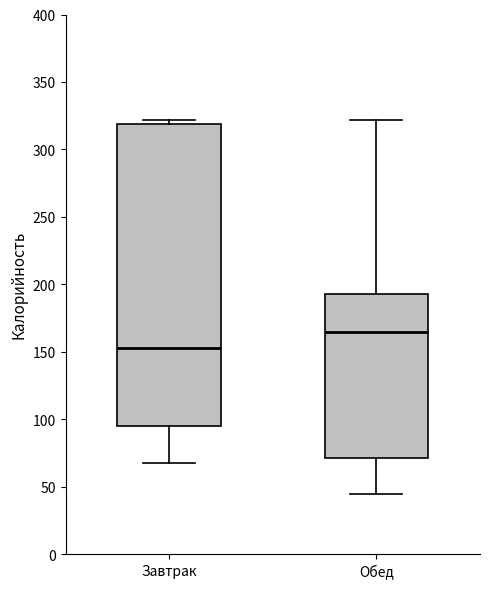

Where is the lower edge of the box for Завтрак on the y-axis? The values are not printed on the chart, so give them approximately, as read against the axis.

95